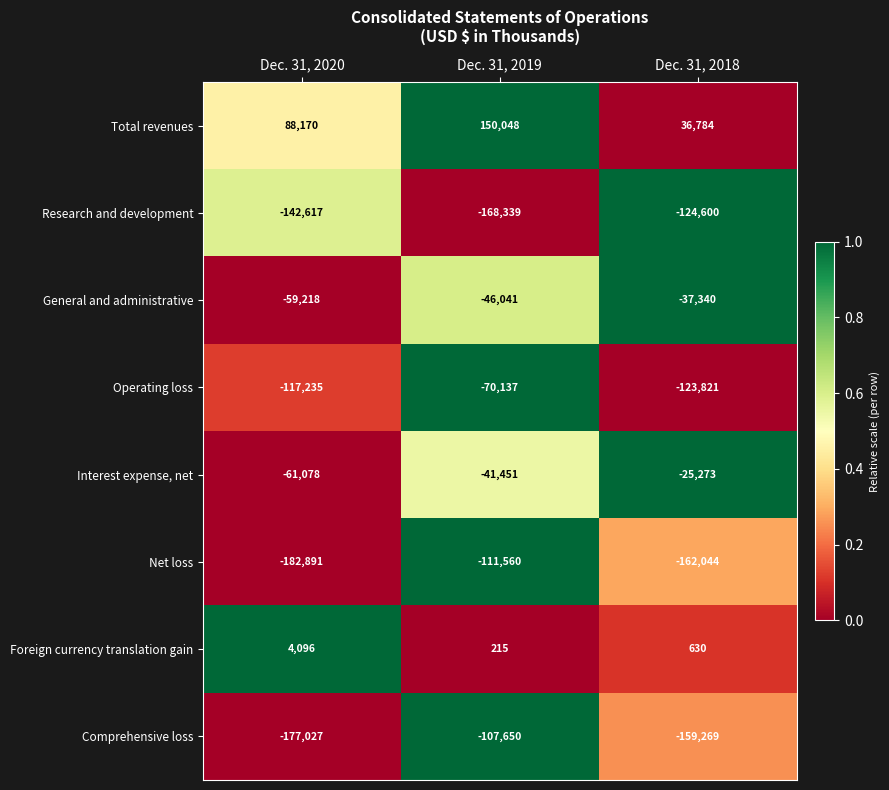

What is the difference between the maximum and minimum values in the Research and development series?

43739